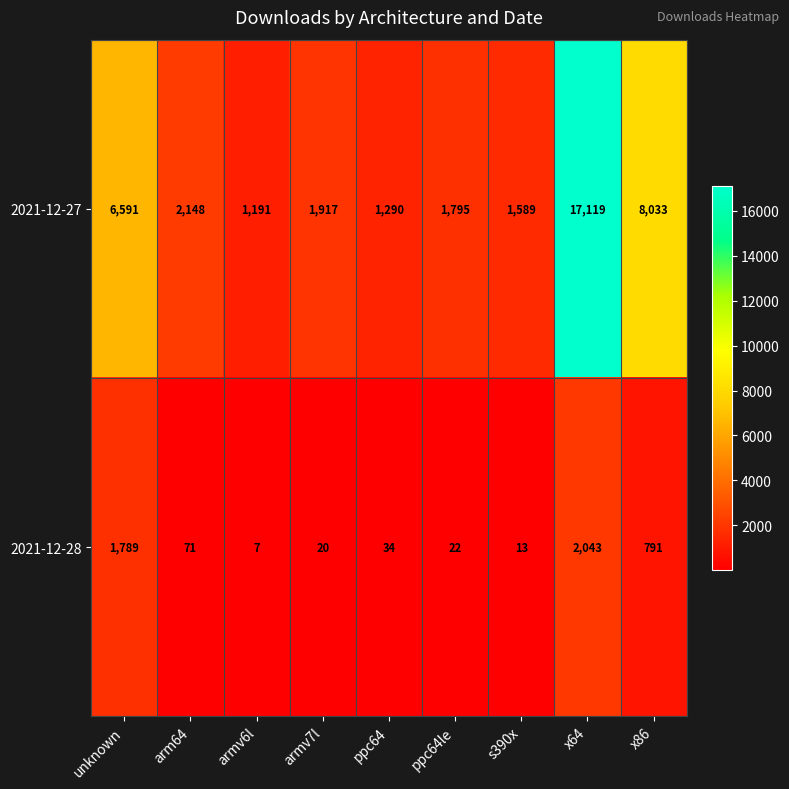

What is the spread (max minus min) of values at s390x?

1576